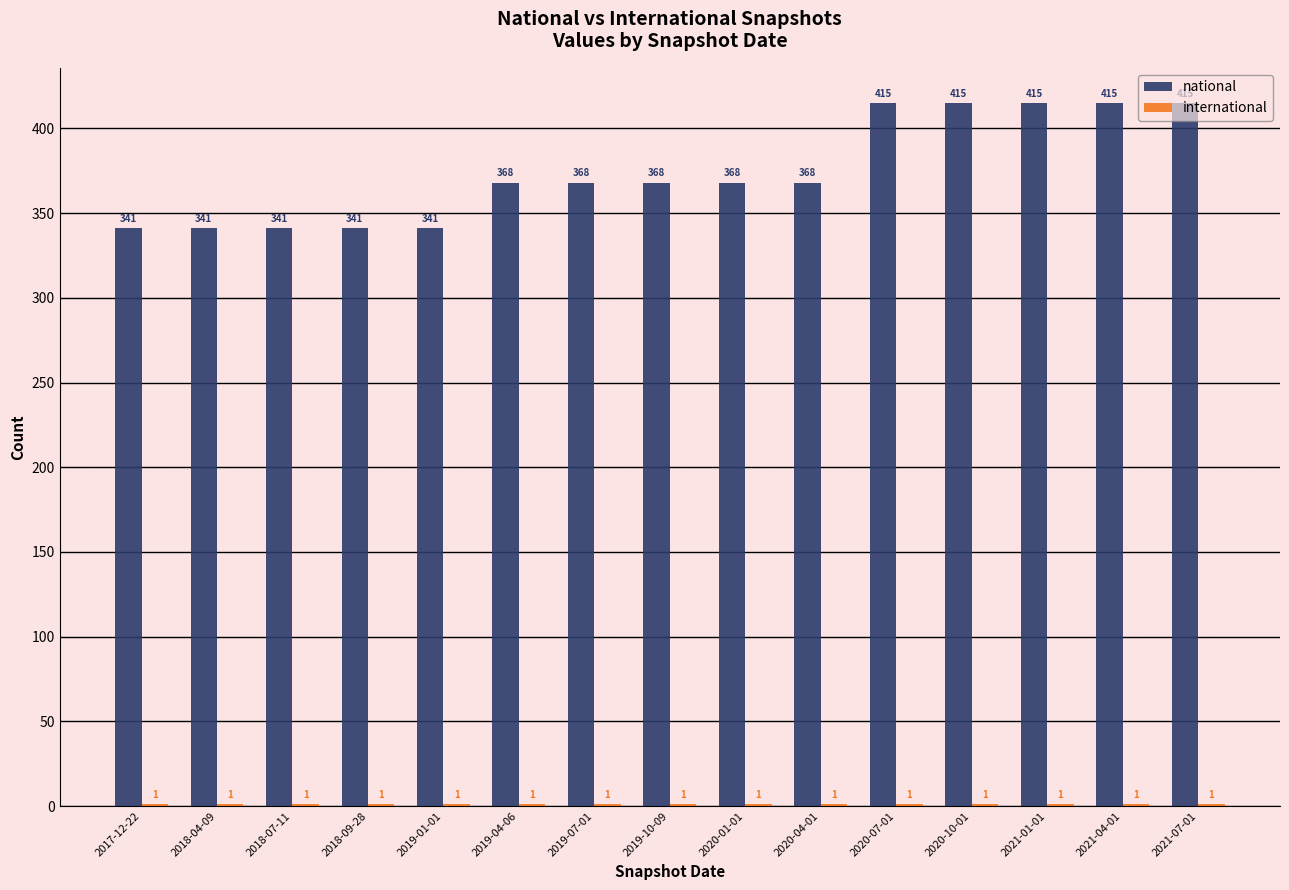

How many categories are shown in the chart?

15